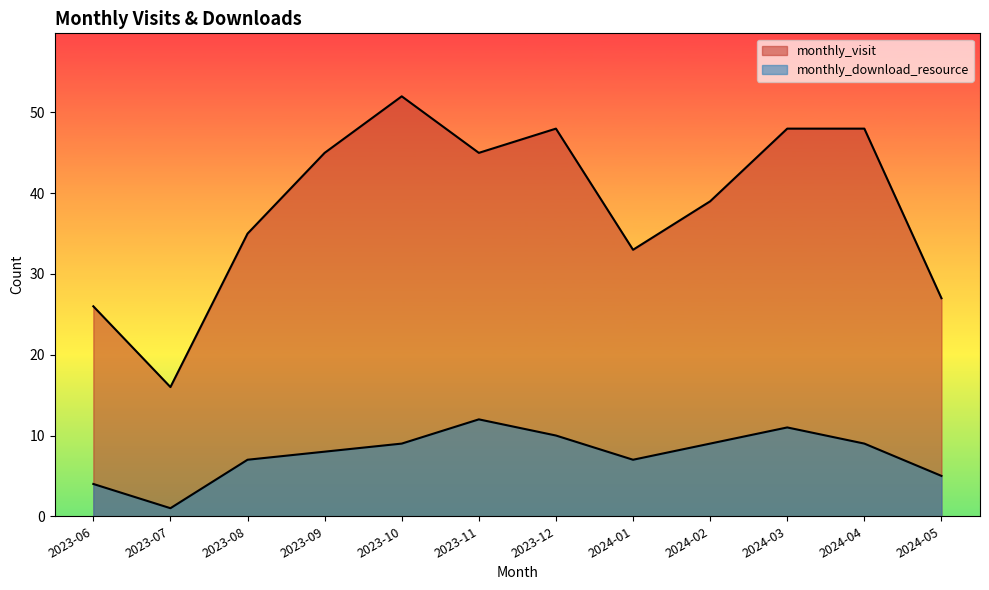

Is it true that monthly_download_resource equals 12 at 2023-08?

False